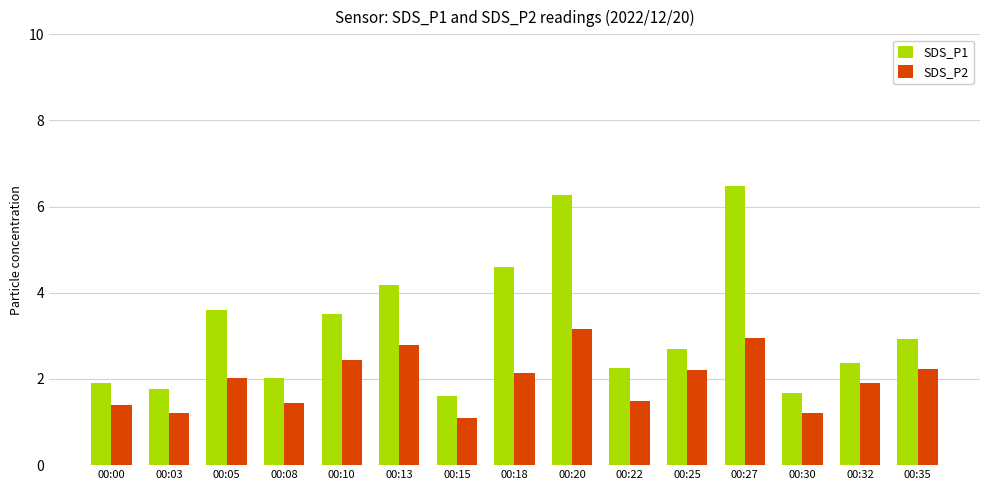

What is the difference between the highest and lowest values at 00:32?

0.5